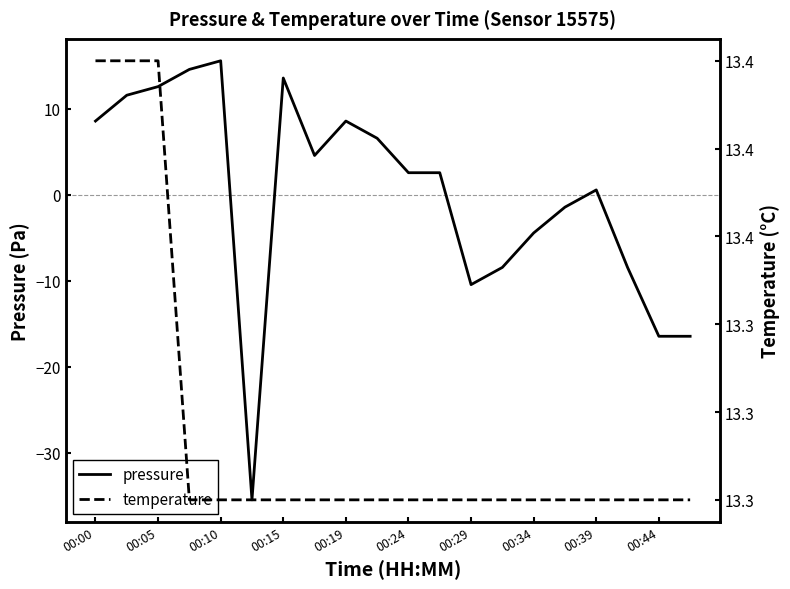

What is the highest value of the pressure series?

15.6